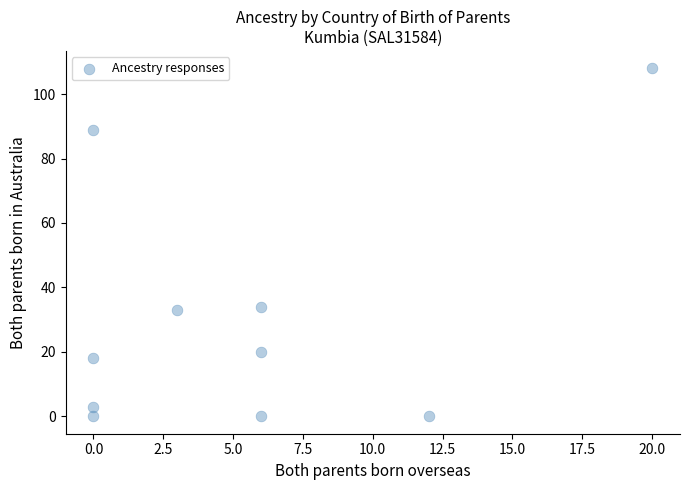

What is the range of Y values (max minus min)?

108